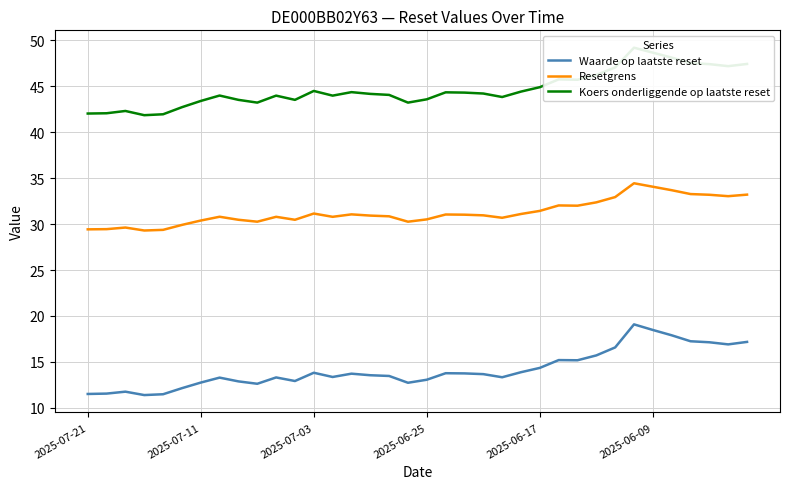

True or false: Waarde op laatste reset and Resetgrens cross at least once.

False